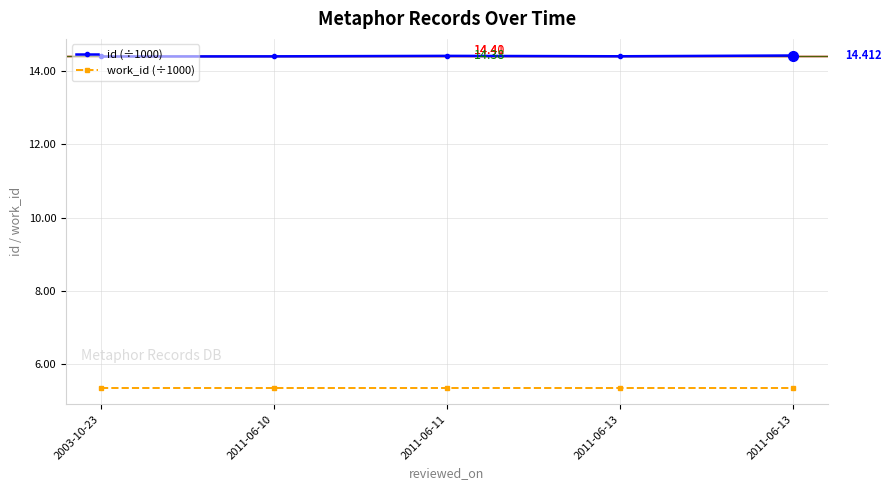

What is the average value of the work_id (÷1000) series?

5.4